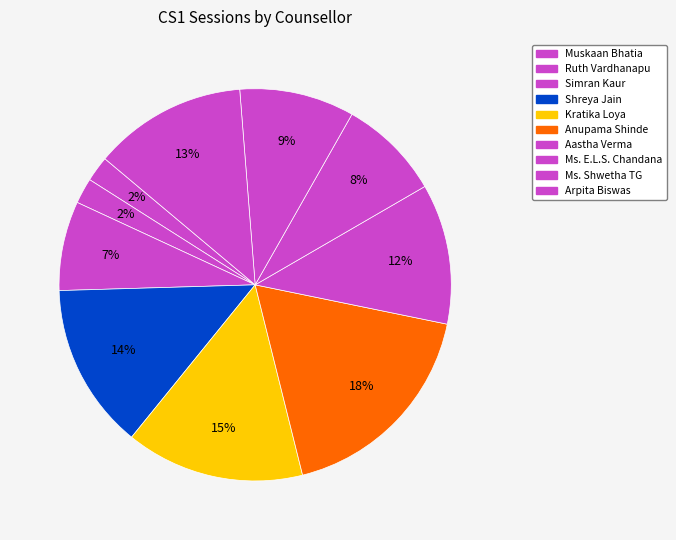

How many segments does this pie chart have?

10